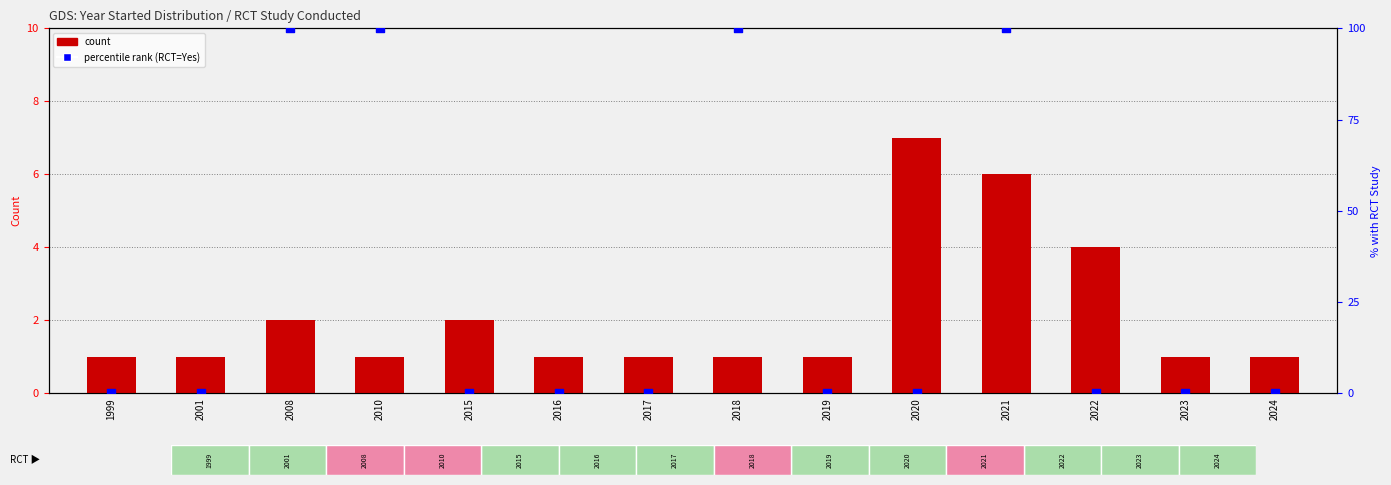

Which series contains the highest Y value?

percentile rank within the sample